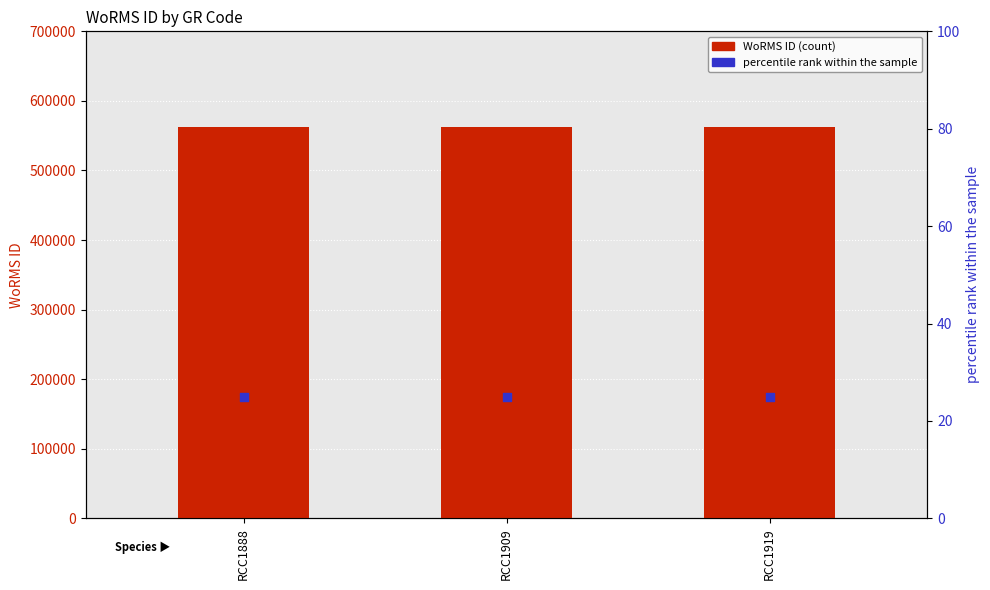

Which series has the largest total across all categories?

WoRMS ID (count)